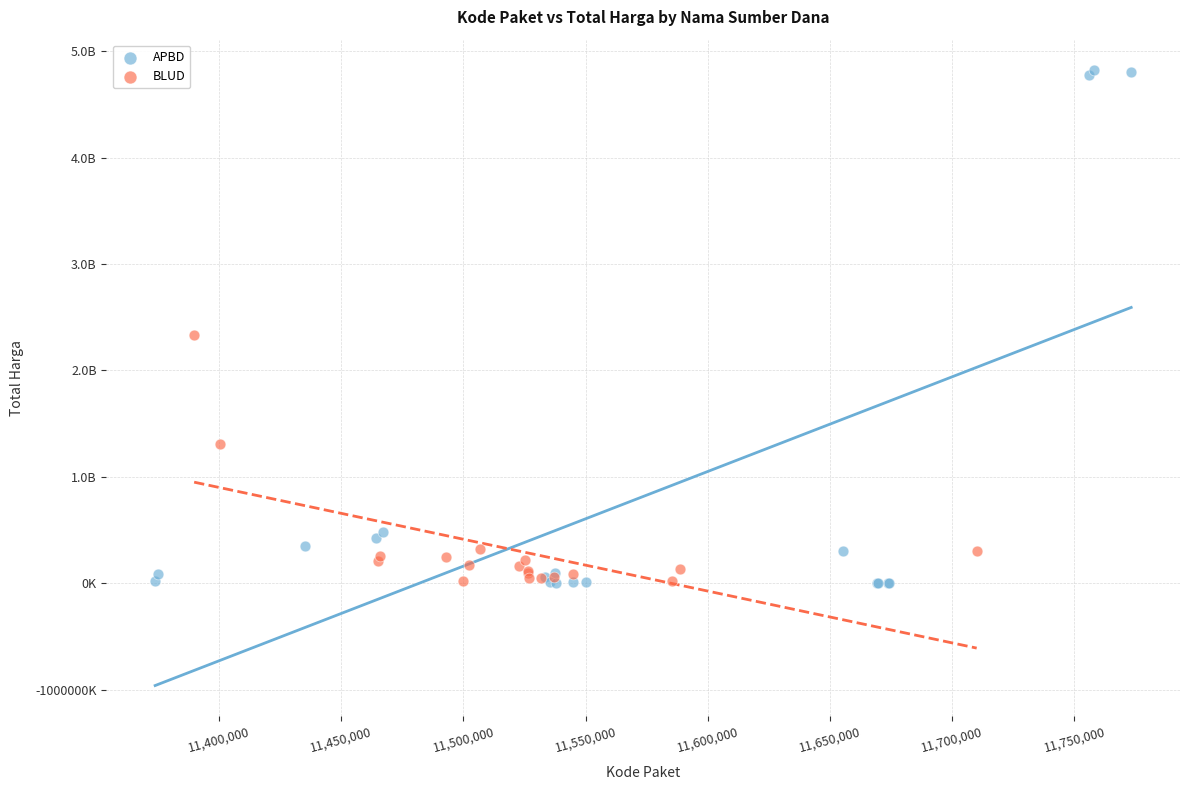

What are all the series names shown in the legend?

APBD, BLUD